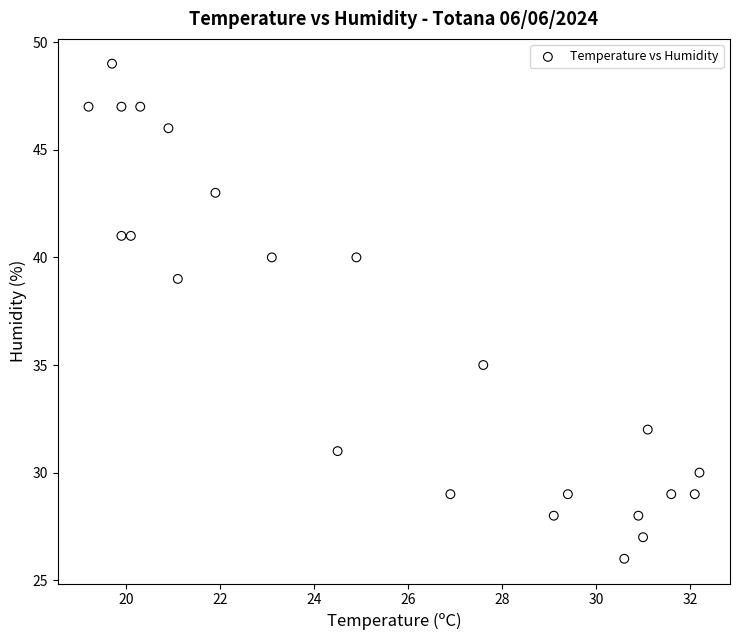

What is the range of Y values (max minus min)?

23